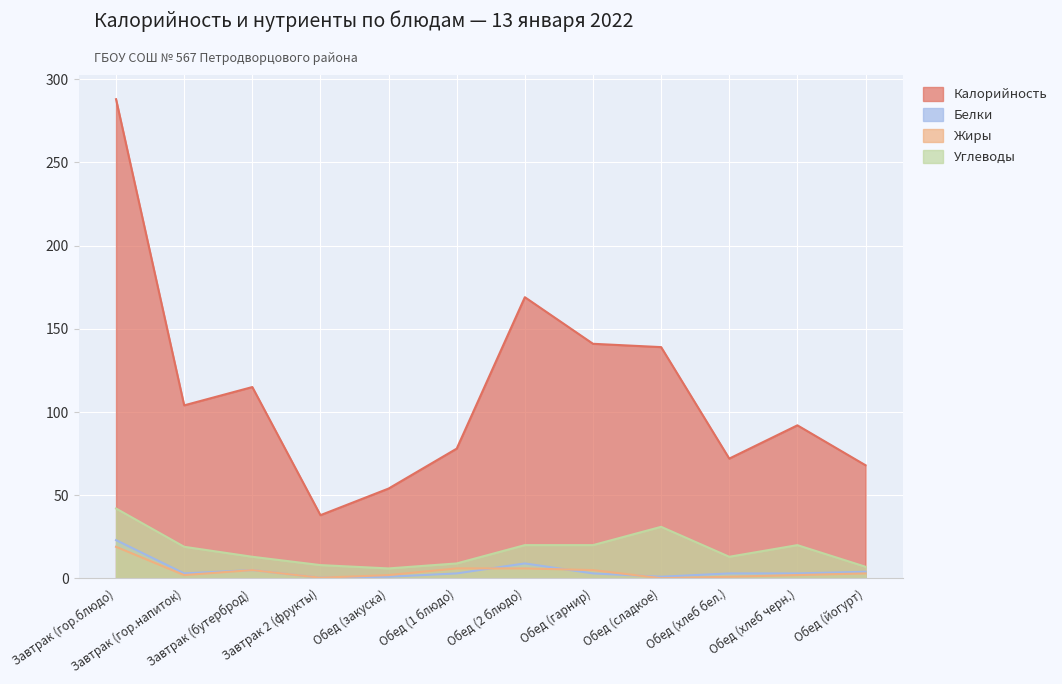

In Углеводы, how many points are higher than both neighbors (excluding endpoints)?

2